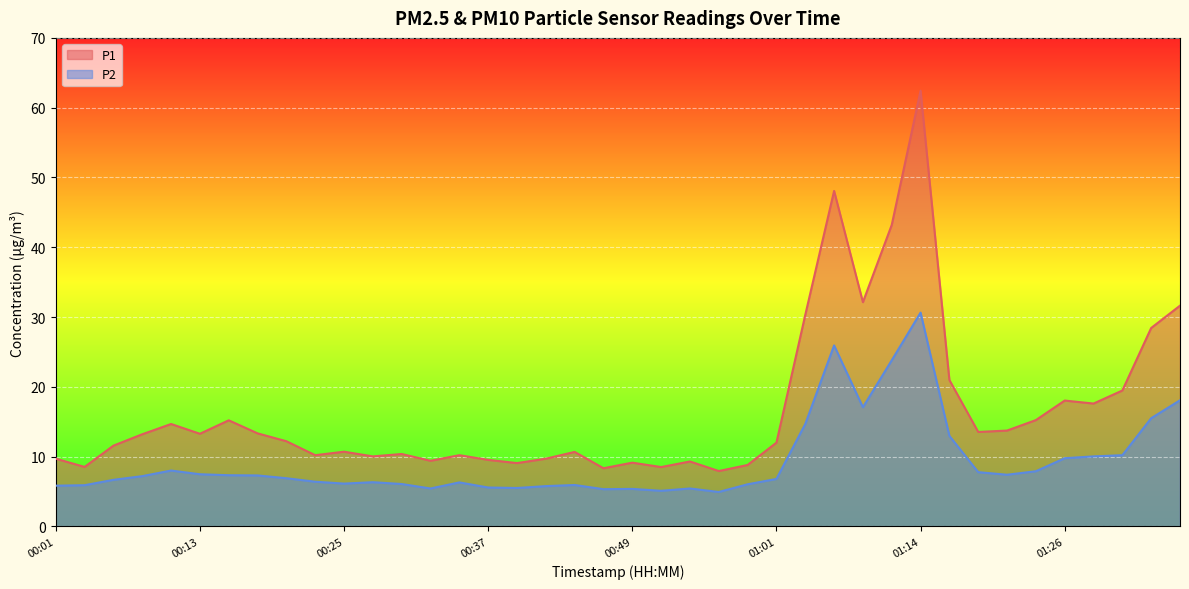

Where does the P2 series first go above 6?

00:06